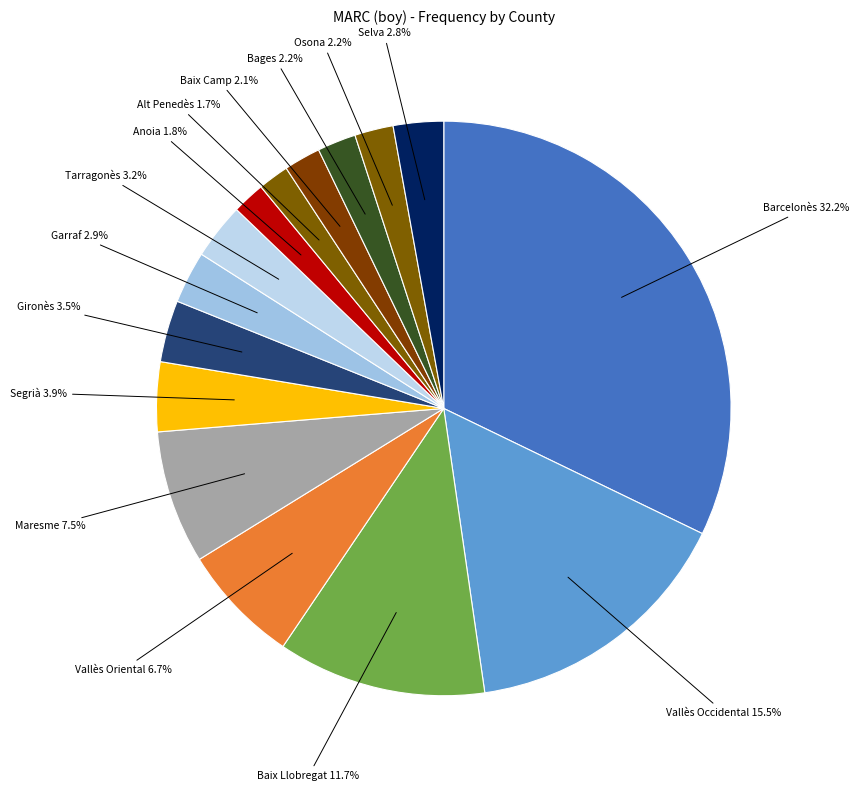

Combined, what portion of the pie is Bages and Selva?

5.0%